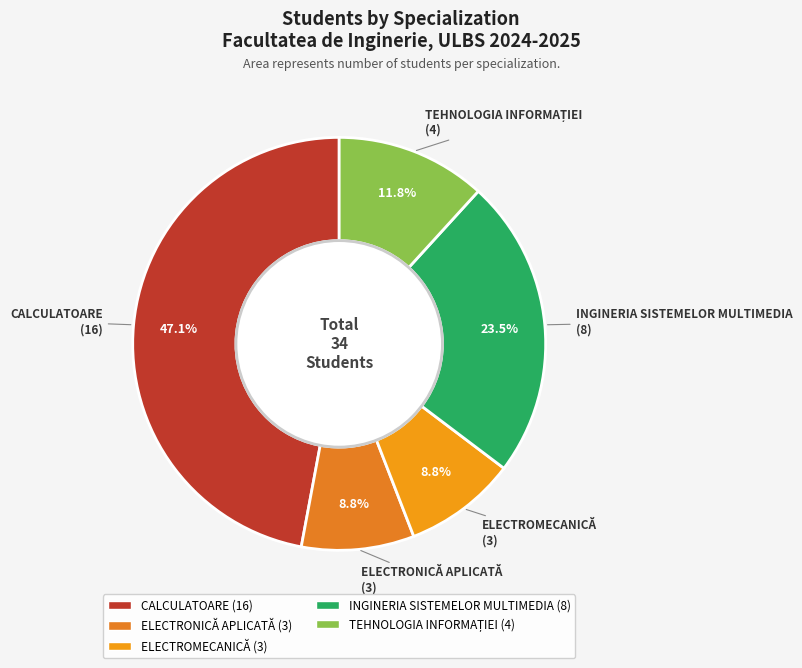

To the nearest percent, what is the difference between the largest and smallest slice percentages?

38%